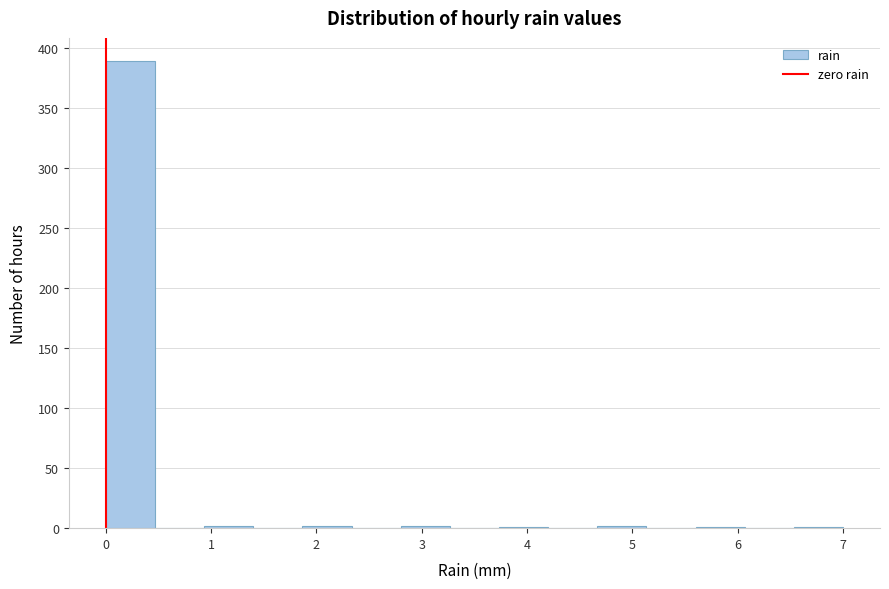

Over which range of the x-axis is the bar tallest?

0.0 to 0.5